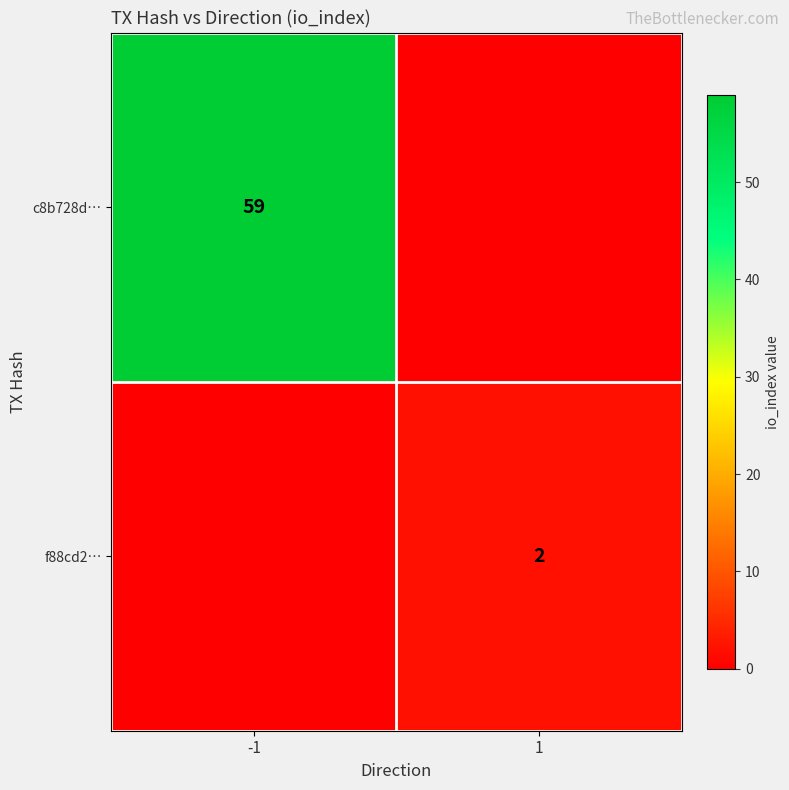

True or false: f88cd2… has a value of 1 at 1.

False